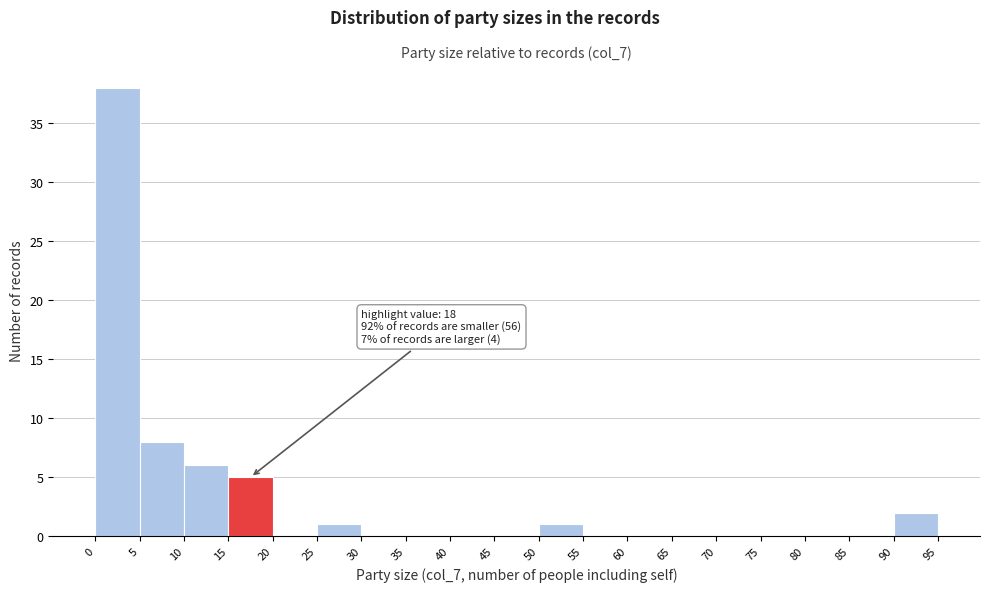

Over which range of the x-axis is the bar tallest?

0 to 5